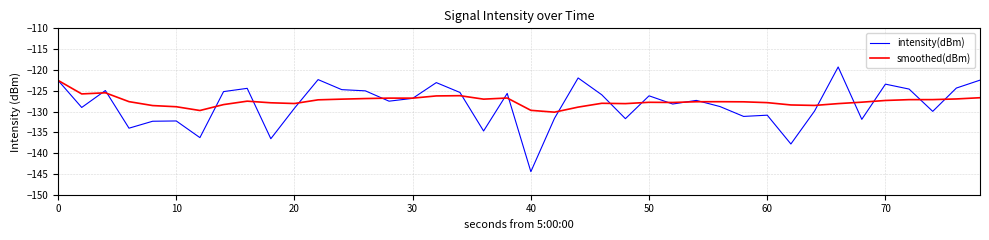

What is the greatest value displayed?

-119.3